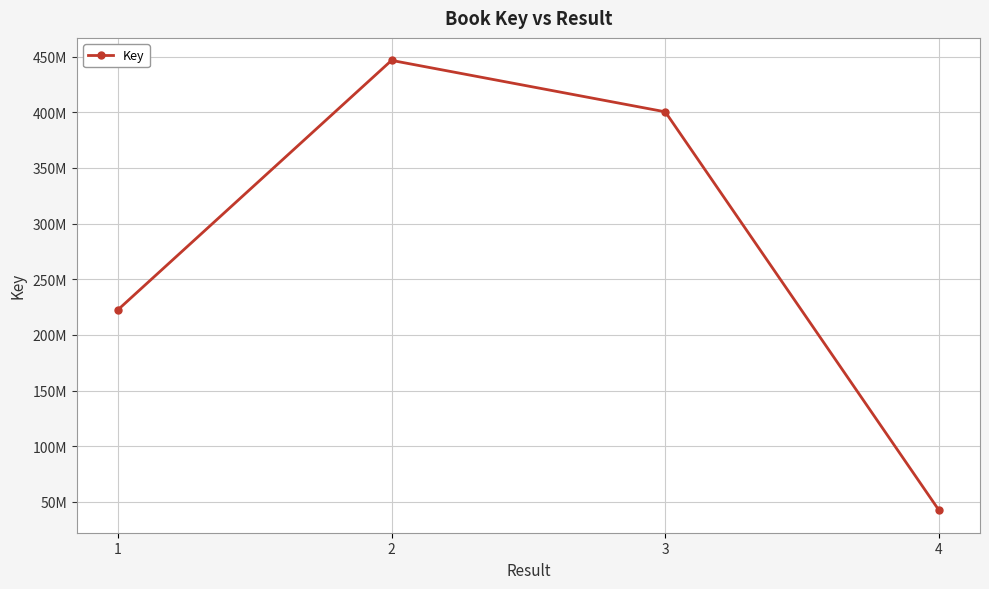

What is the difference between the second highest and minimum values?

357849592